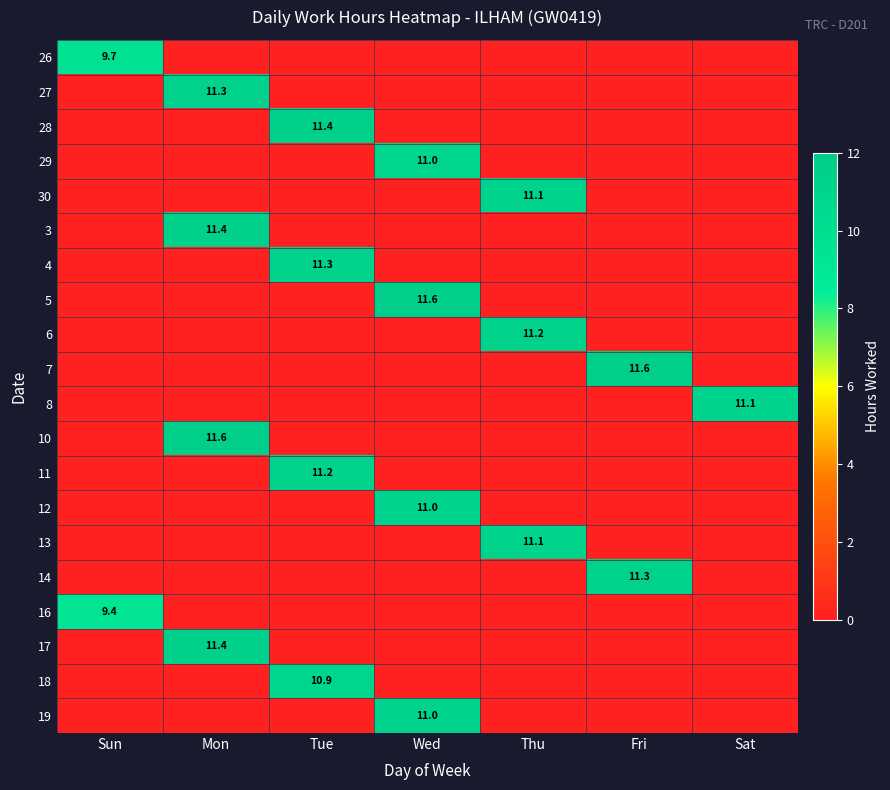

At how many categories does at least one series exceed 6?

7